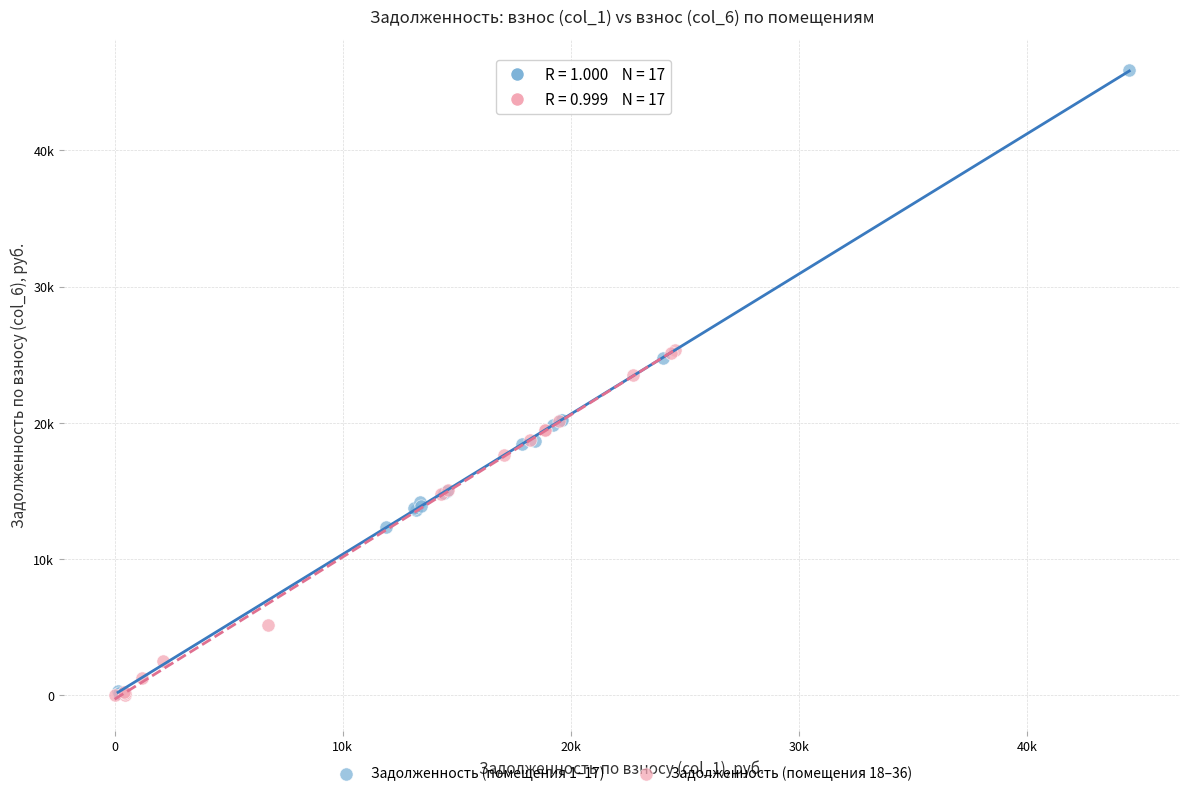

What are all the series names shown in the legend?

Задолженность (помещения 1–17), Задолженность (помещения 18–36)